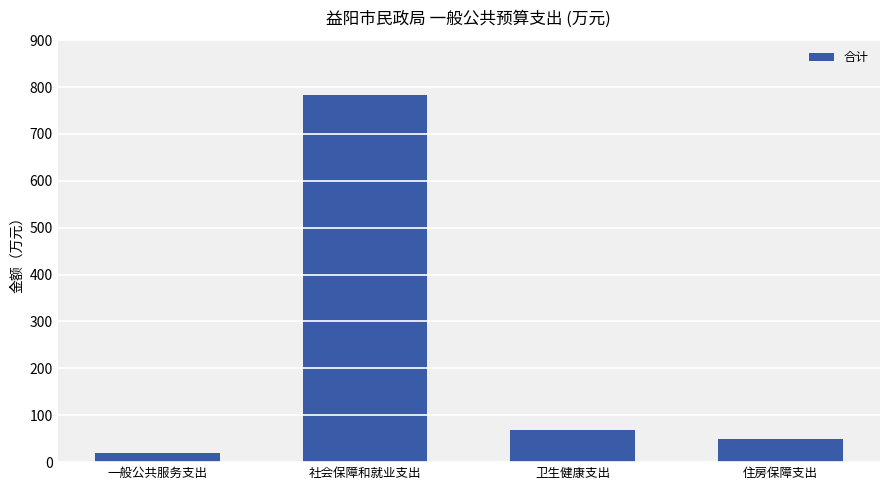

What is the label of the 2nd bar from the right?

卫生健康支出